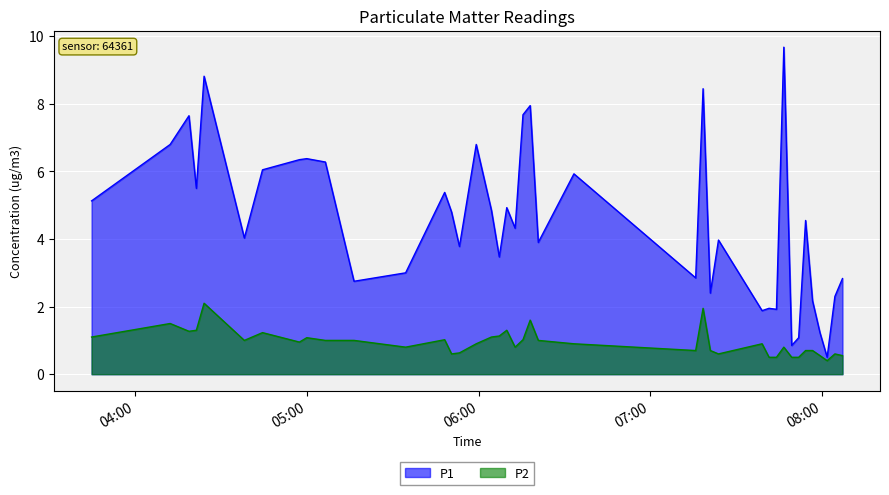

Does the chart display data point markers on the line(s)?

No